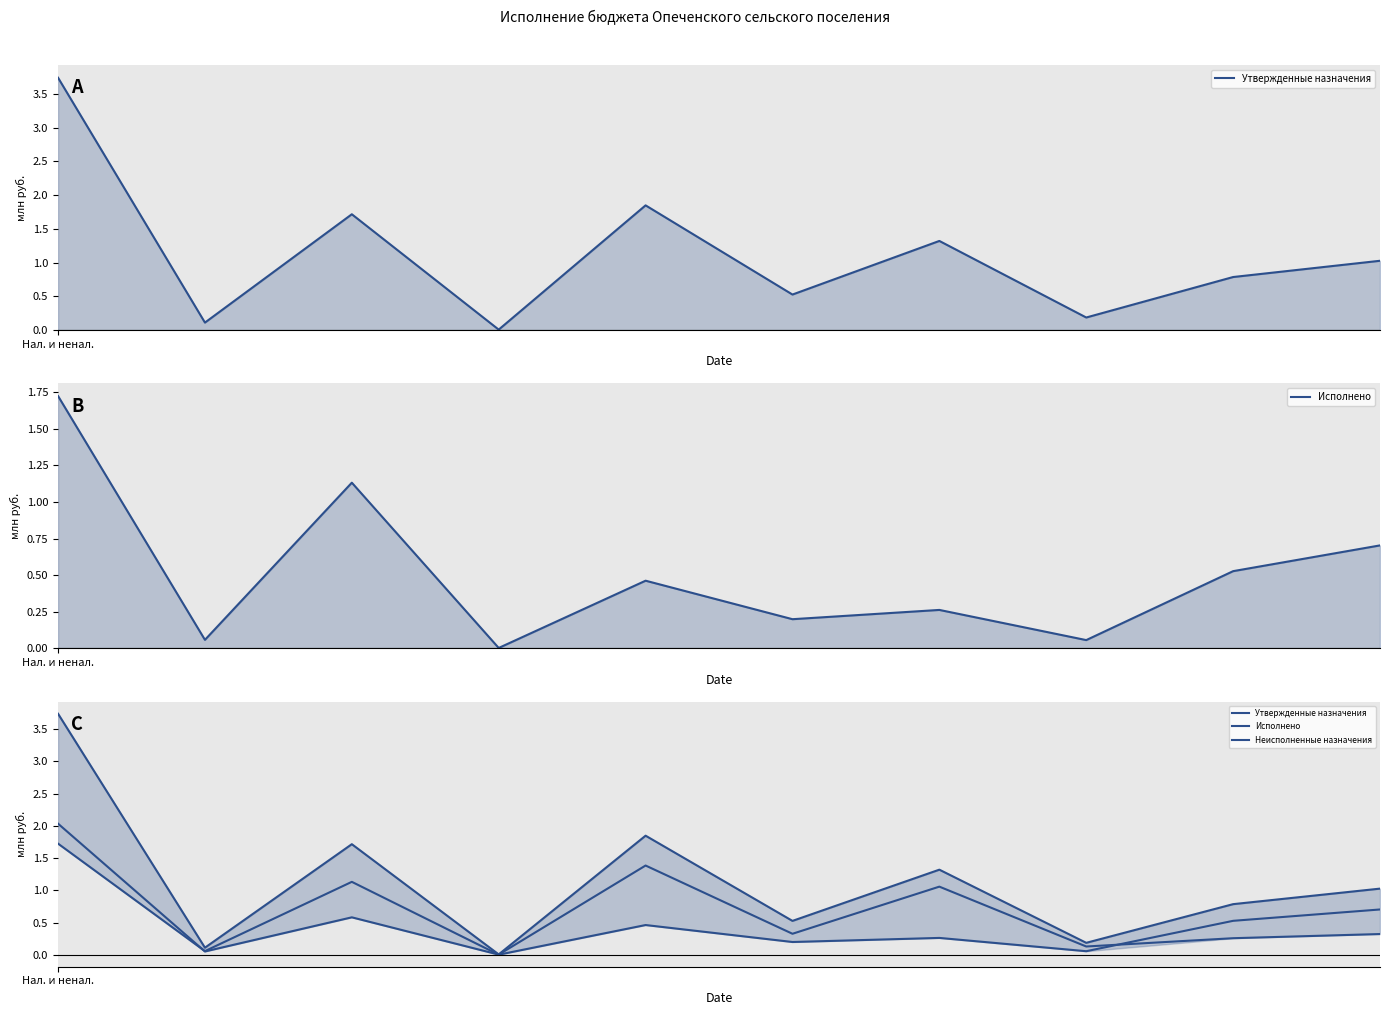

True or false: Утвержденные назначения has more than 2 points higher than both neighbors.

True